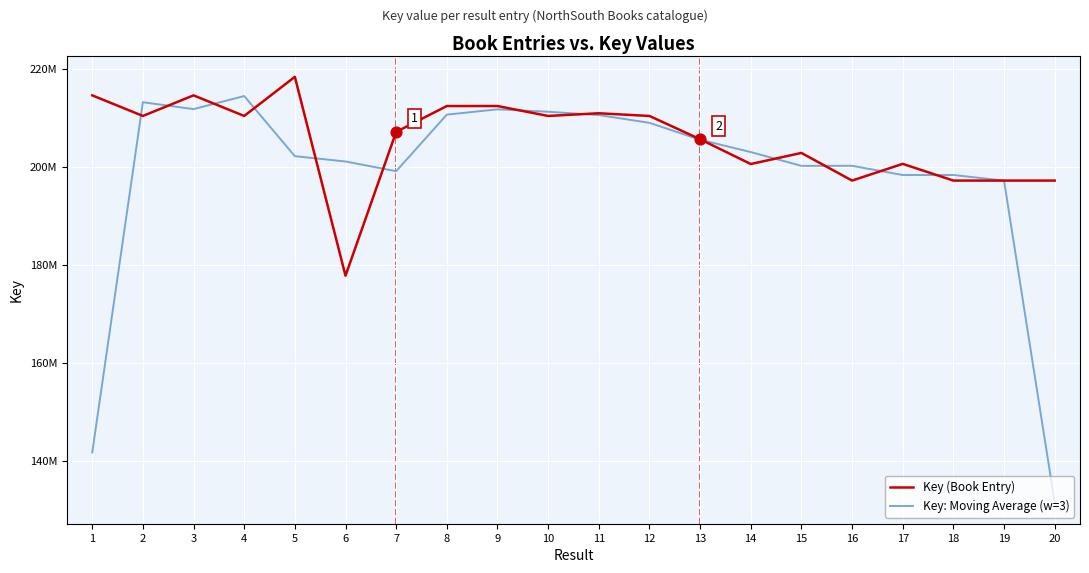

Is the value of Key: Moving Average (w=3) at 11 greater than the value of Key (Book Entry) at 1?

No